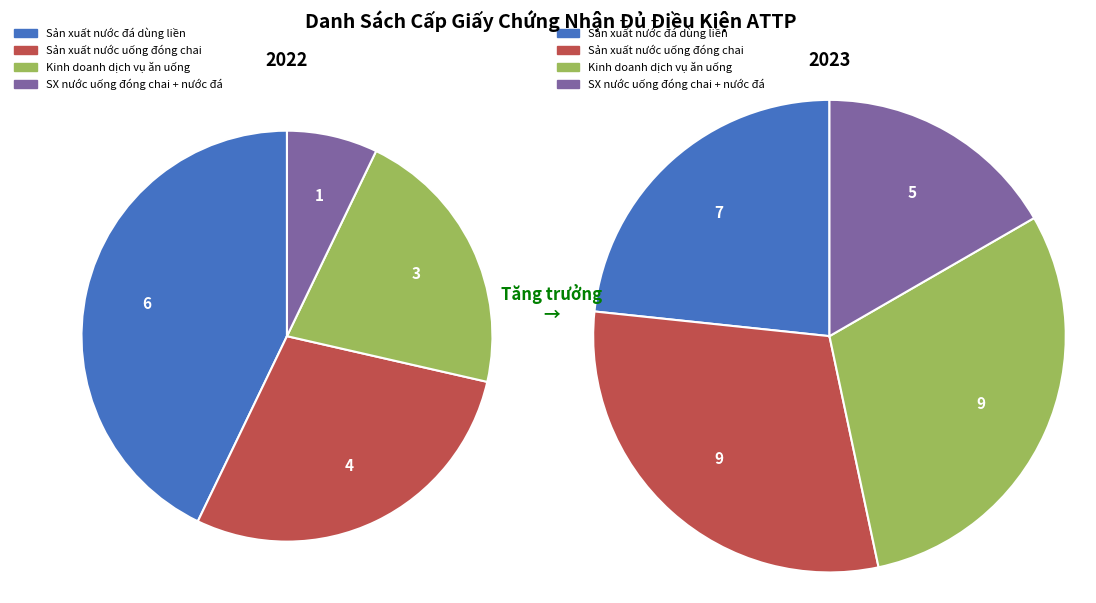

Do Sản xuất nước uống đóng chai and Sản xuất nước đá dùng liền together represent more than half of the pie?

Yes